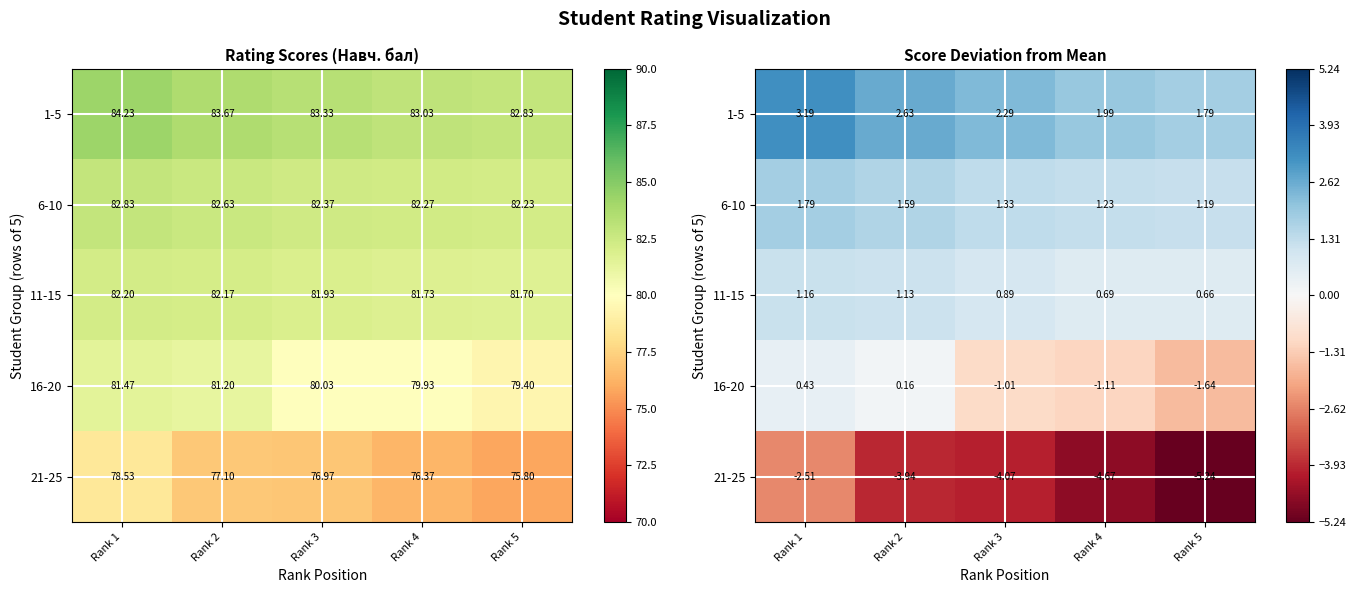

List the series in order of their peak value, lowest first.

21-25, 16-20, 11-15, 6-10, 1-5